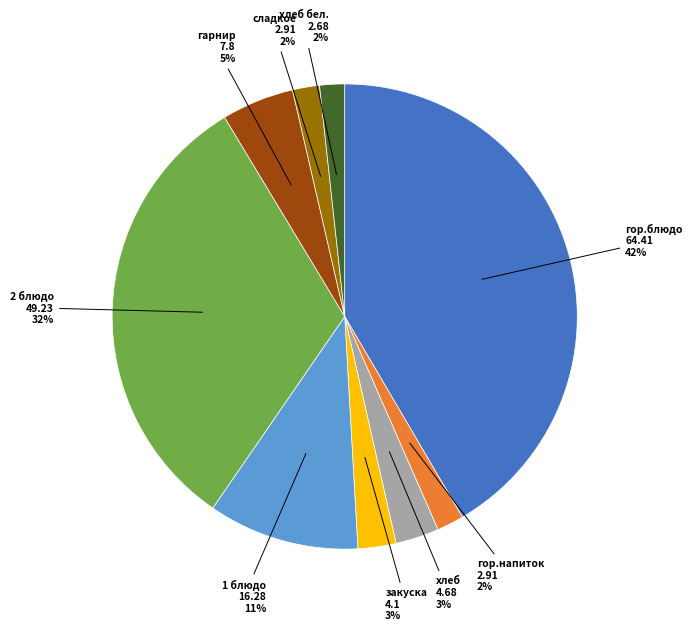

Count the number of slices in the pie.

9